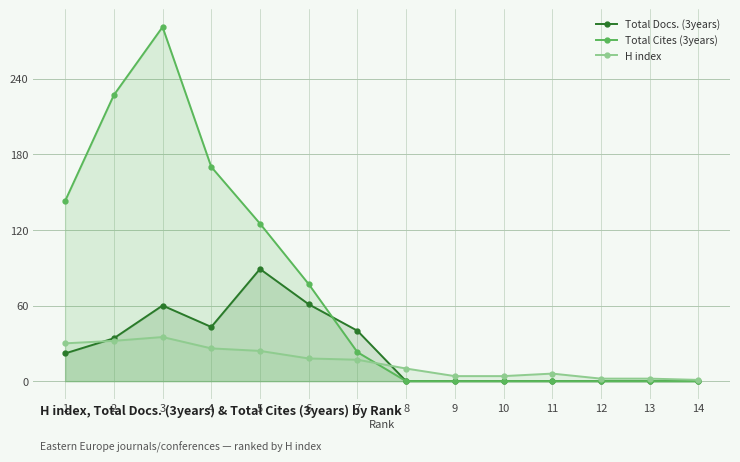

True or false: H index has more than 2 interior local peaks.

False